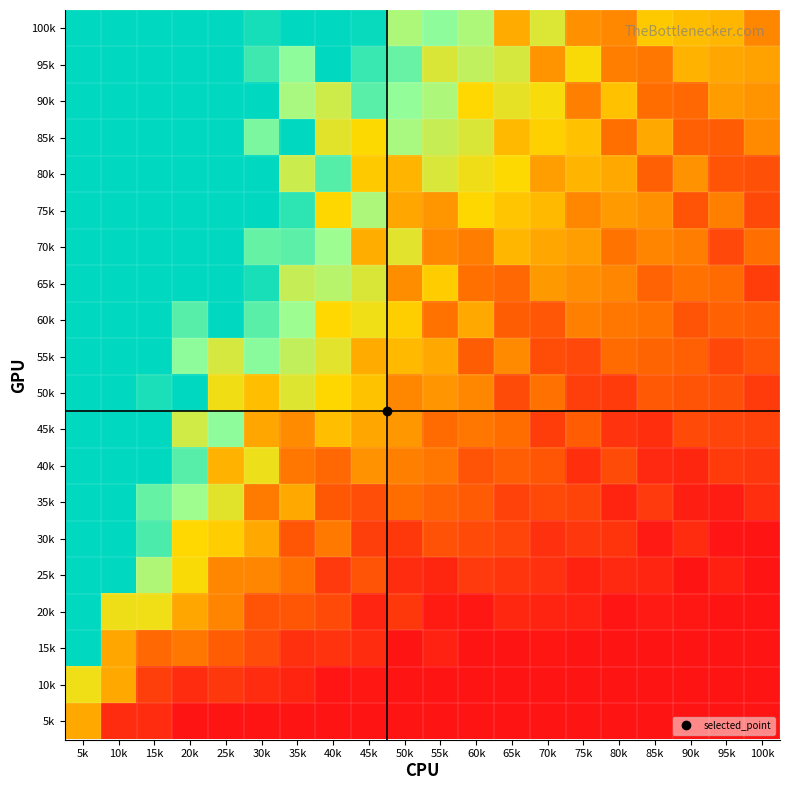

Count the number of data series in this chart.

20